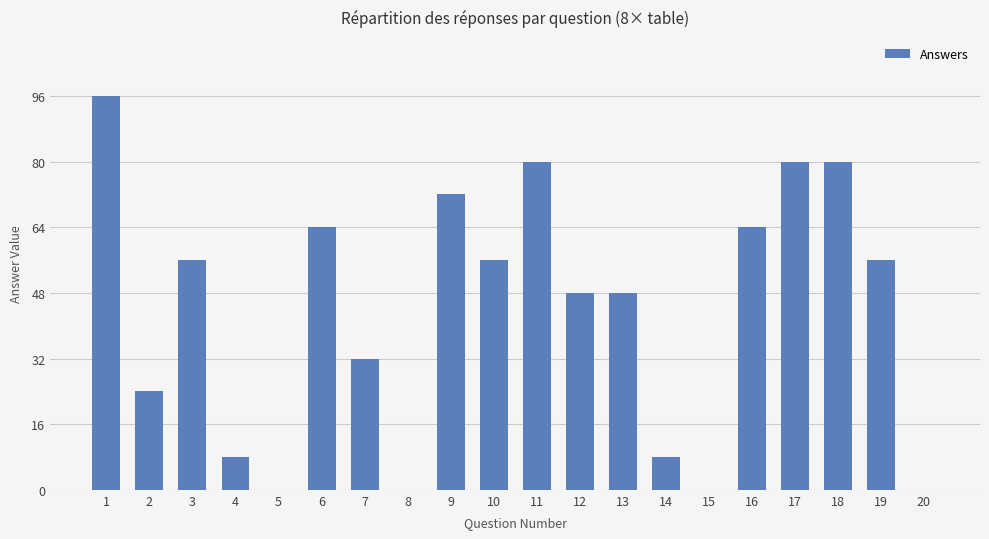

What is the maximum value shown in the chart?

96